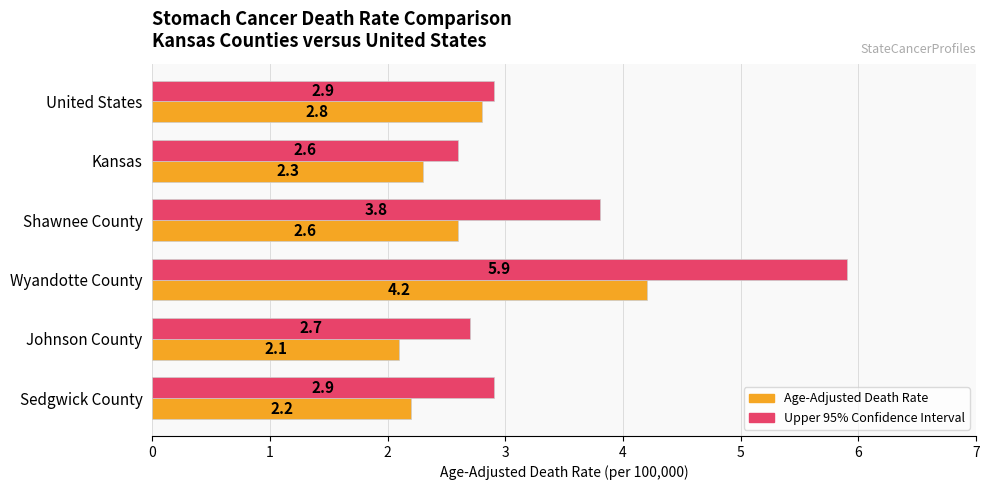

What is the difference between the second highest and minimum values in the Age-Adjusted Death Rate series?

0.7